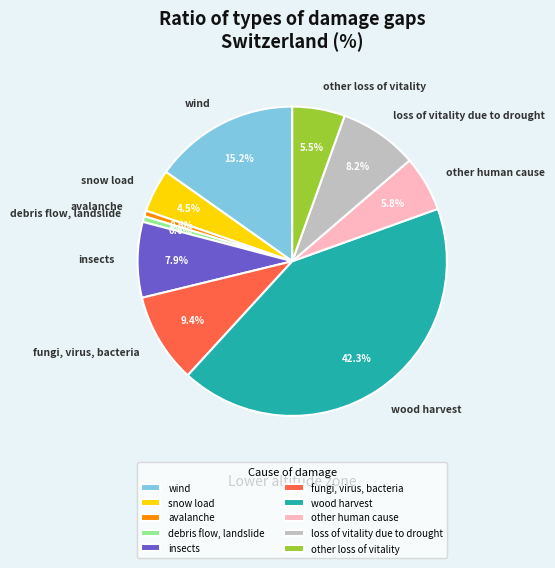

Is it true that wind is 10% of the pie?

False